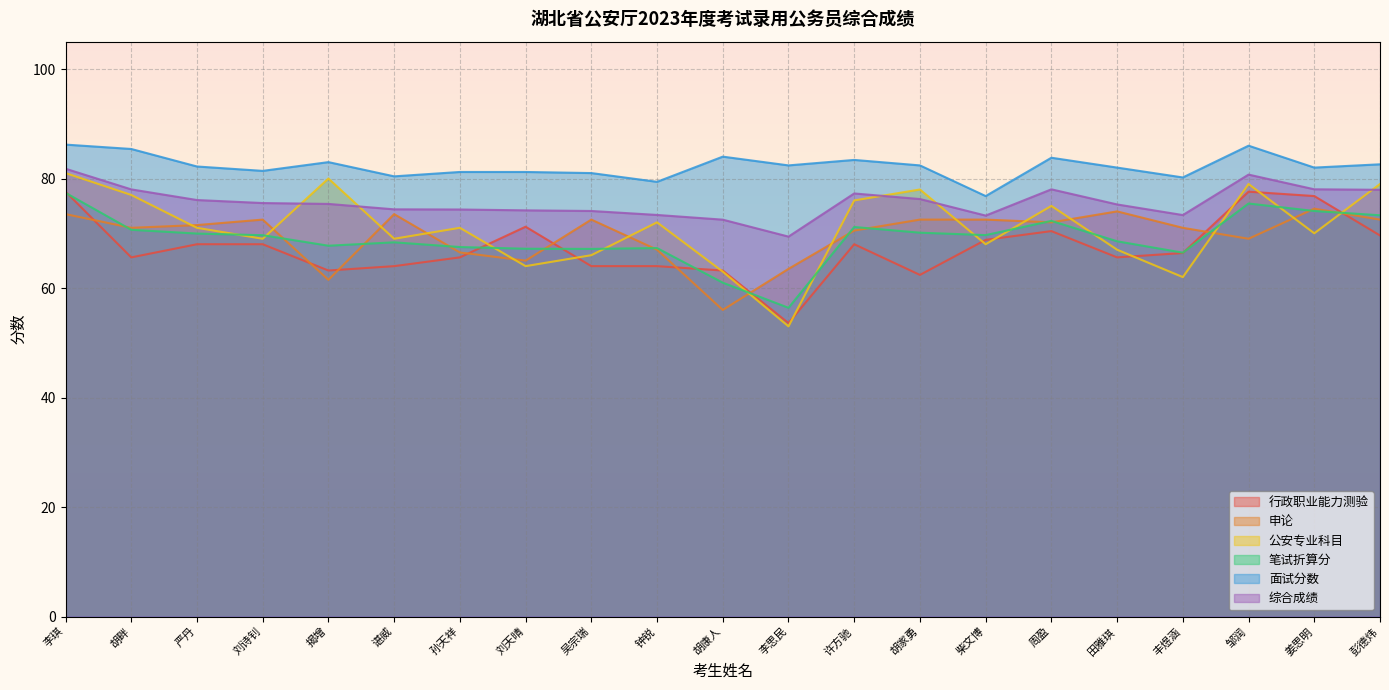

At which label is 公安专业科目 closest to 67?

田雅琪